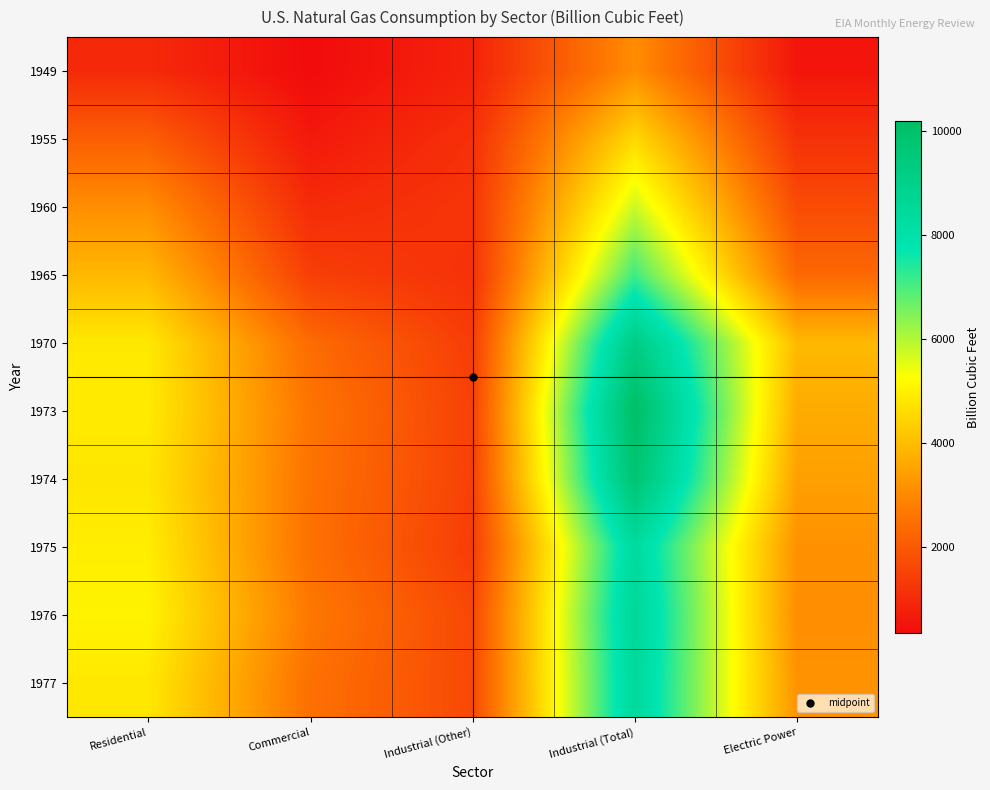

What is the spread (max minus min) of values at Residential?

4058.8